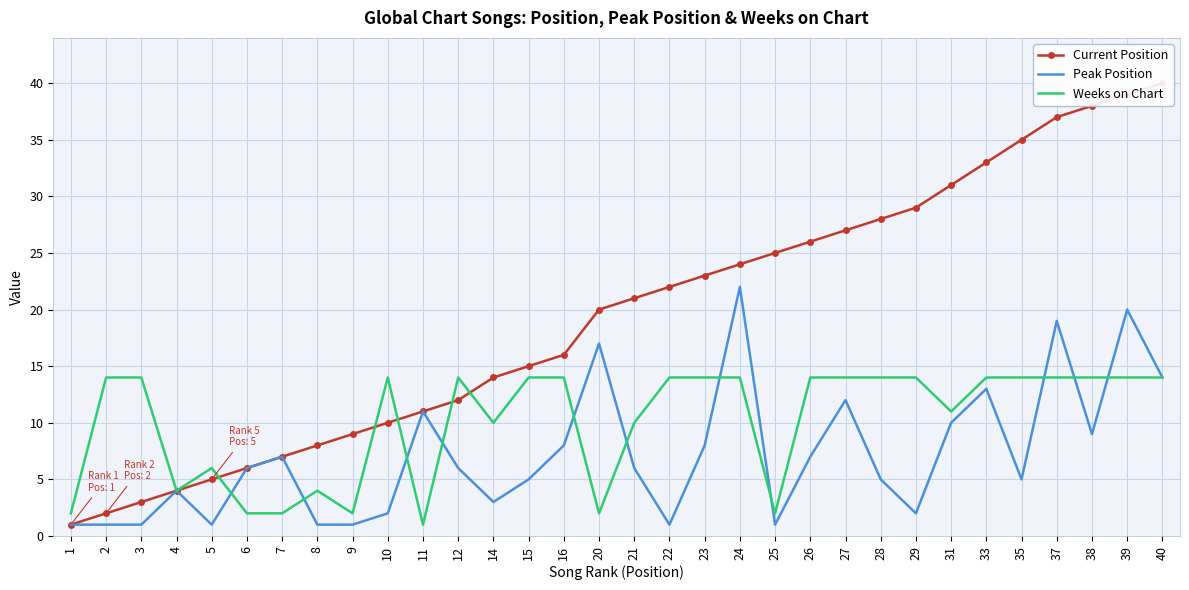

At which label does Weeks on Chart reach its peak?

2